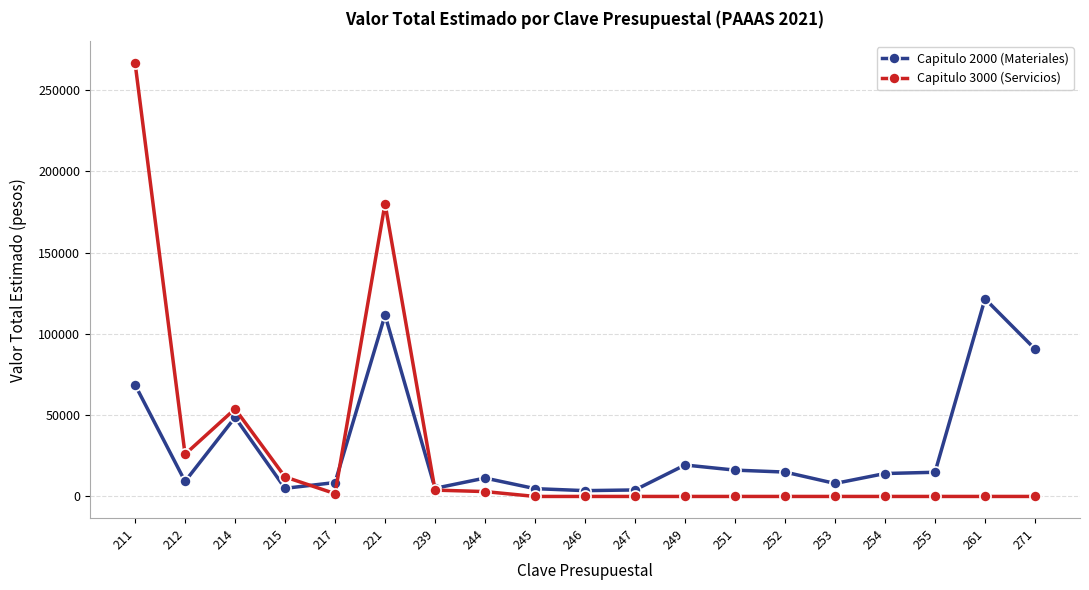

The value of Capitulo 3000 (Servicios) at 245 is -92565.9. True or false?

False